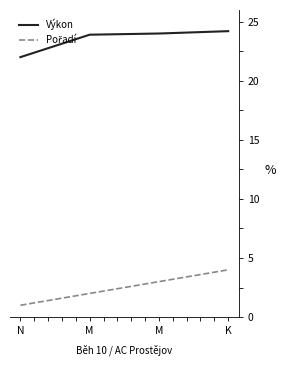

What is the spread (max minus min) of values at M?

21.9